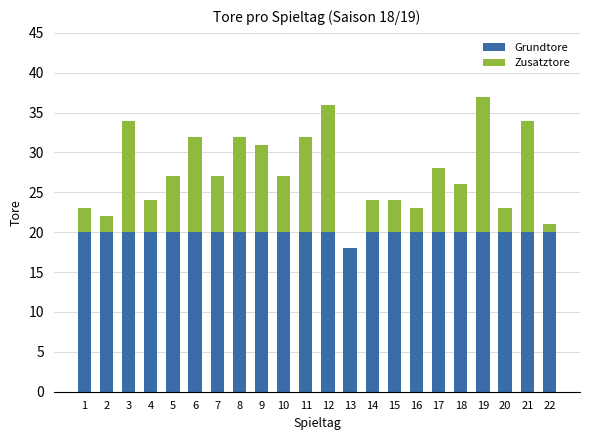

The Grundtore series shows 32 at 4. True or false?

False